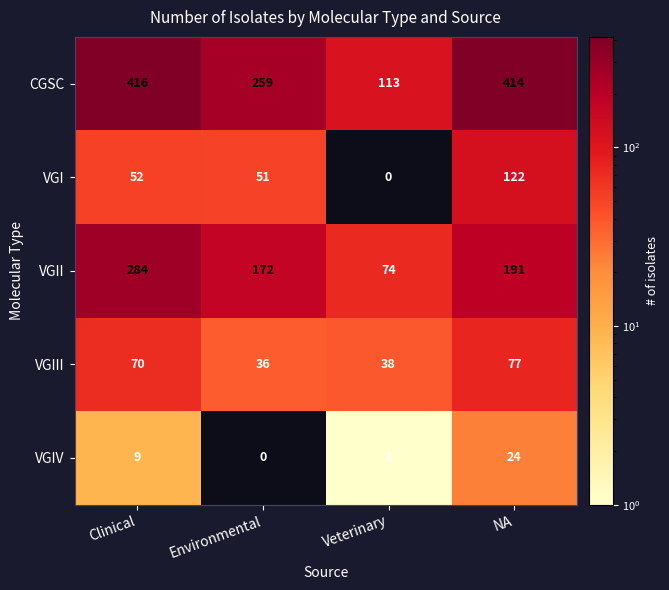

At how many categories does at least one series exceed 265?

2